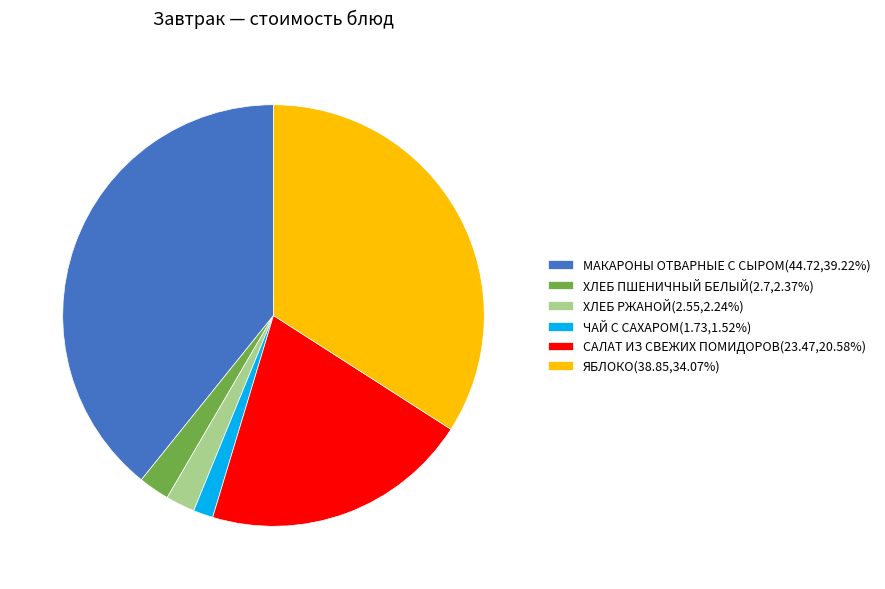

Is it true that ХЛЕБ ПШЕНИЧНЫЙ БЕЛЫЙ is 2% of the pie?

True